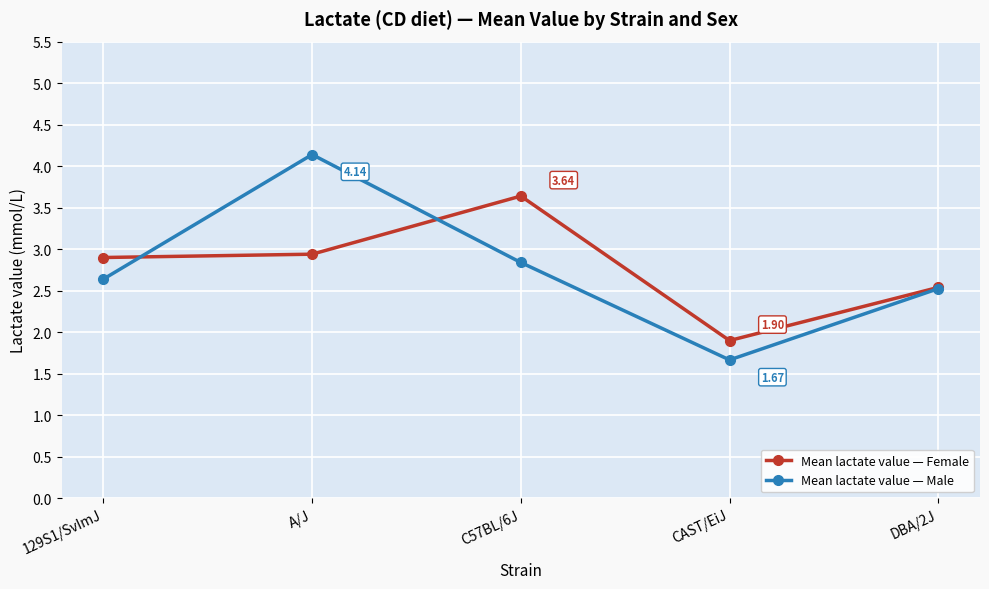

True or false: Mean lactate value — Male has a value of 1.2 at 129S1/SvImJ.

False